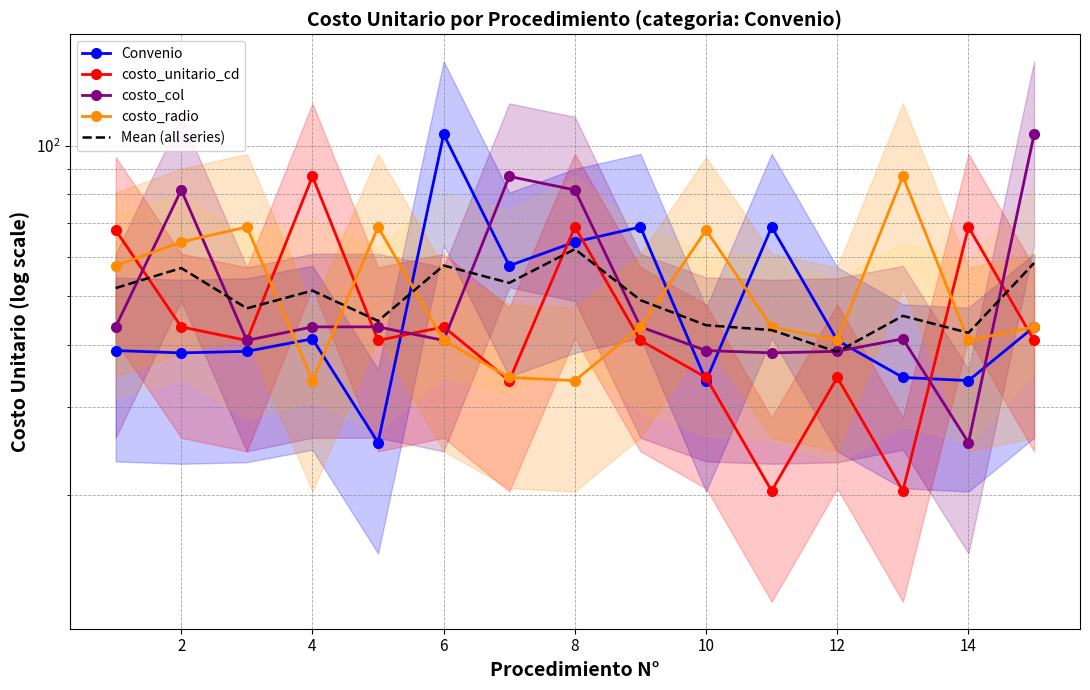

In costo_col, how many points are higher than both neighbors (excluding endpoints)?

3